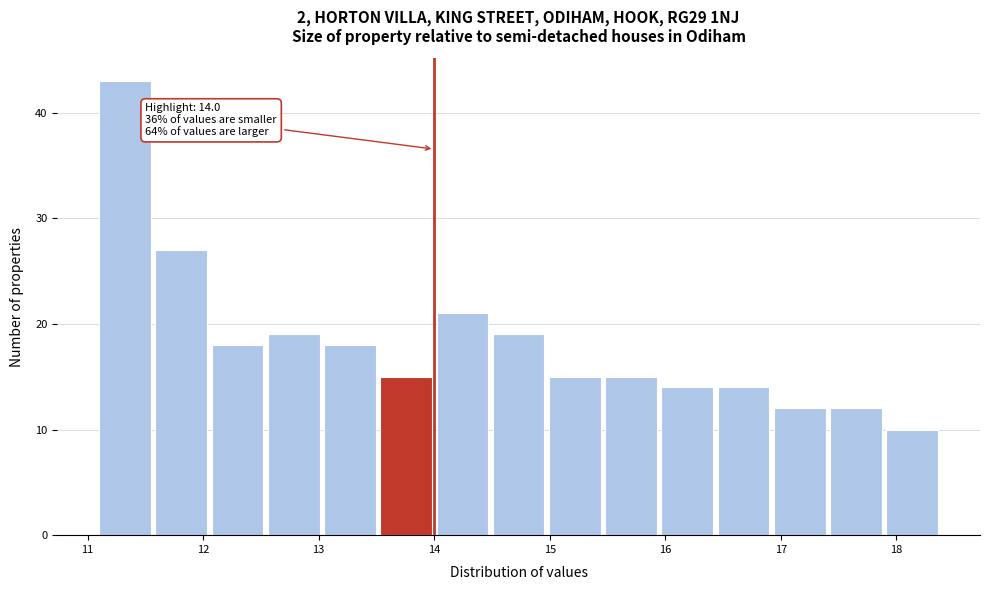

Which range on the x-axis has the tallest bar?

11.1 to 11.6